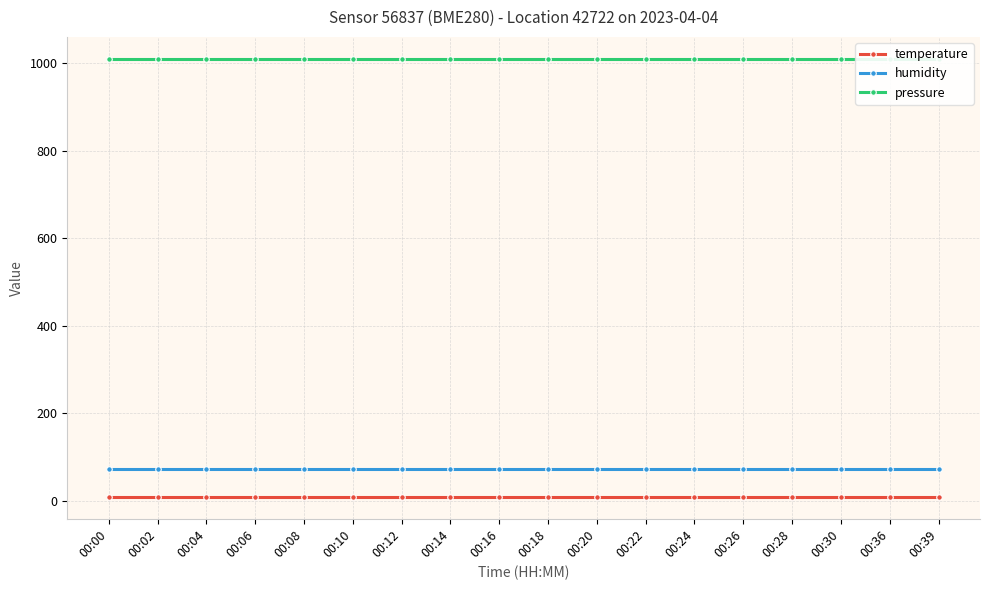

The temperature series shows 4.3 at 00:16. True or false?

False